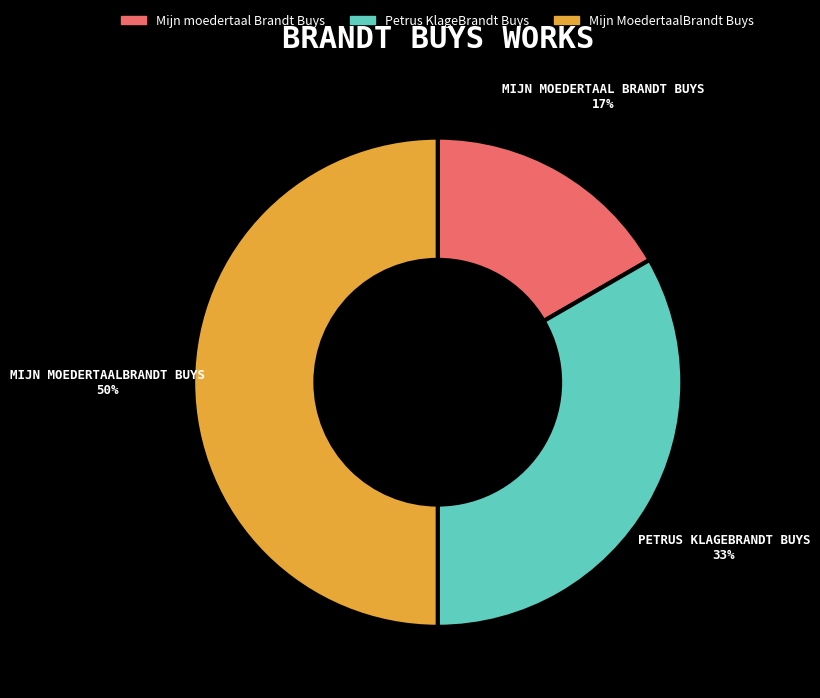

To the nearest percent, what is the average slice percentage?

33%